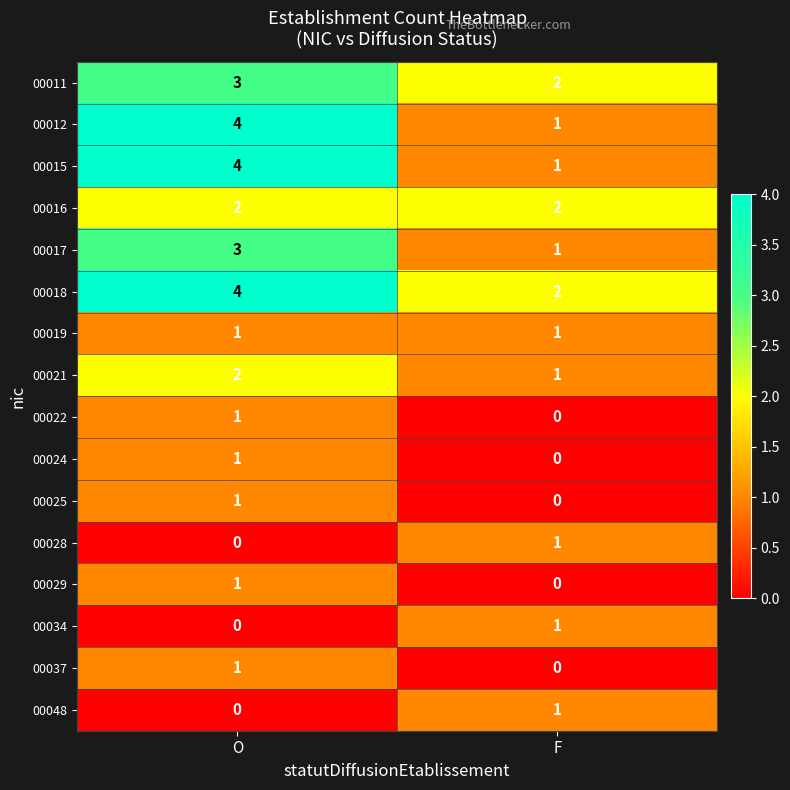

Which category has the highest value across all series?

O